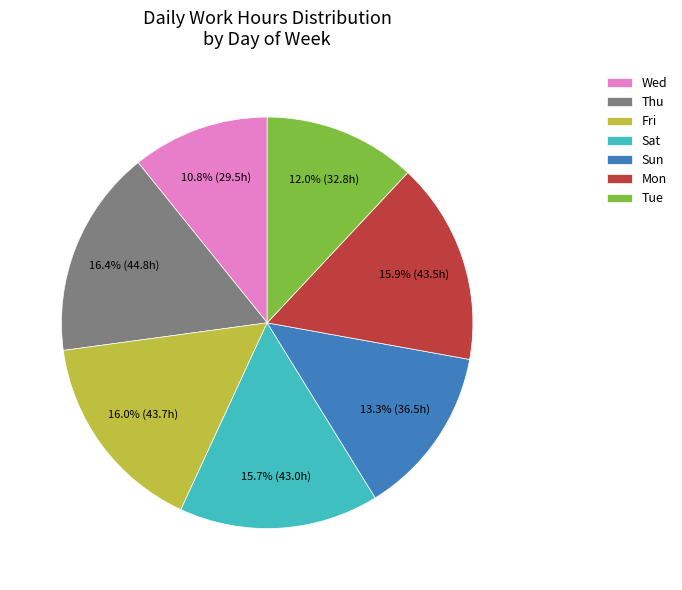

Combined, do Wed and Thu account for over 50%?

No